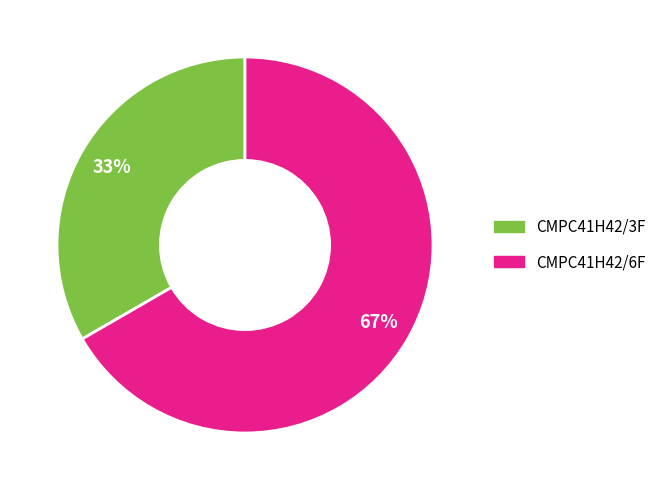

What is the majority slice?

CMPC41H42/6F